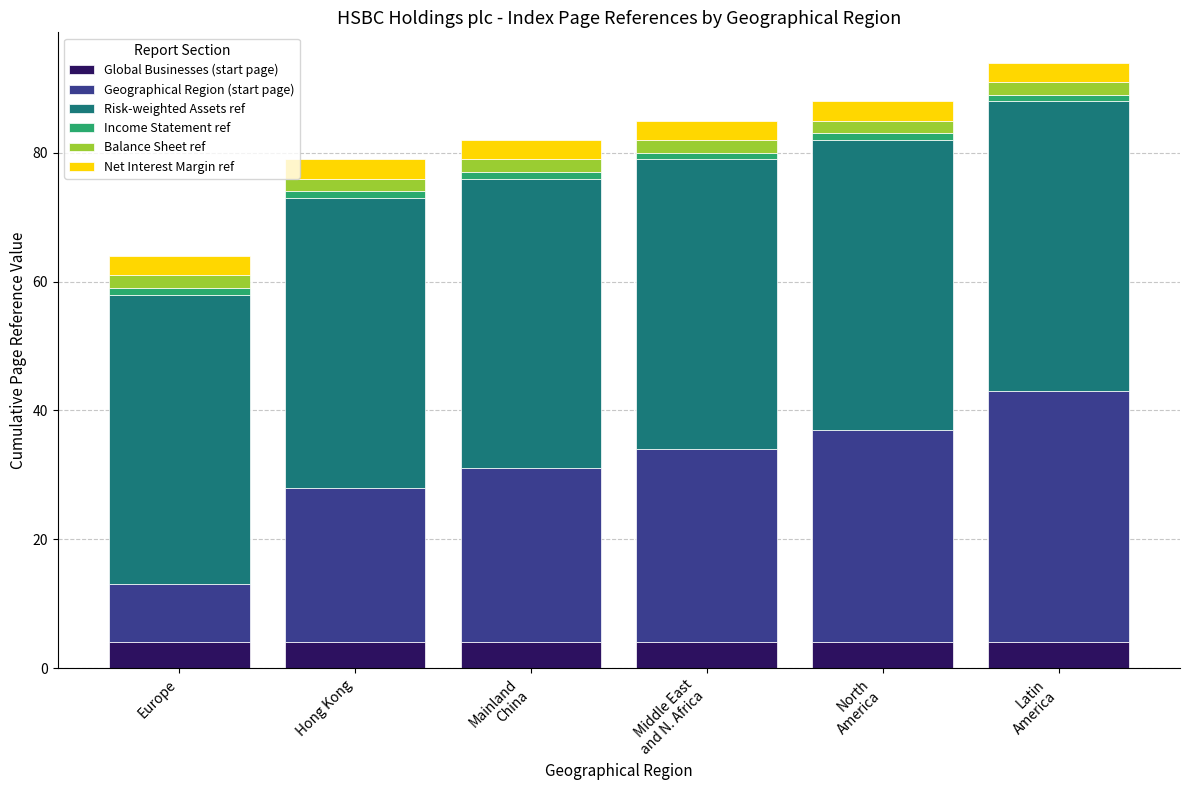

What is the highest value of the Global Businesses (start page) series?

4